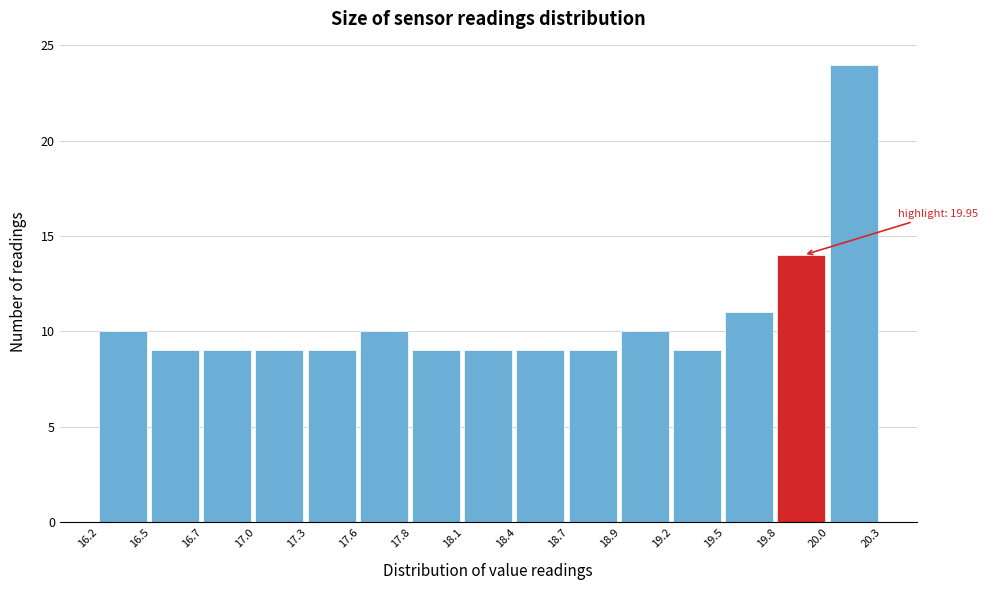

Over which range of the x-axis is the bar tallest?

20.0 to 20.3